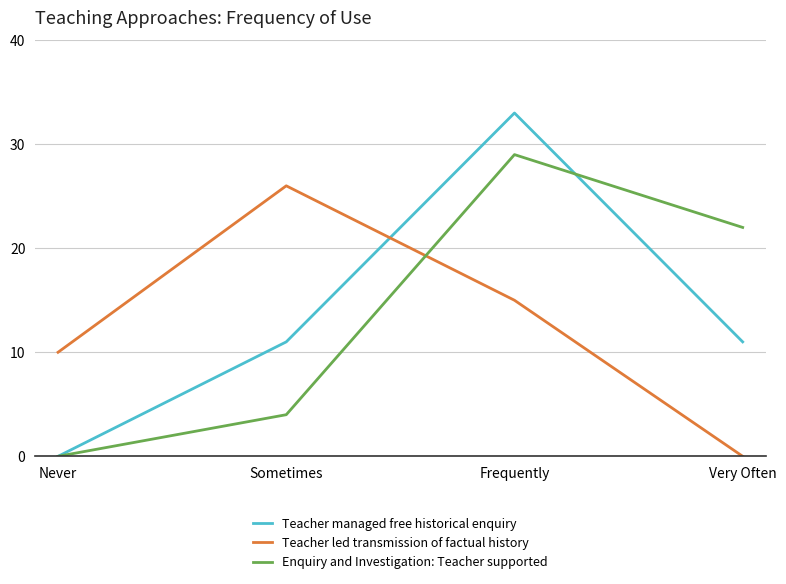

True or false: Enquiry and Investigation: Teacher supported has a value of 16 at Never.

False